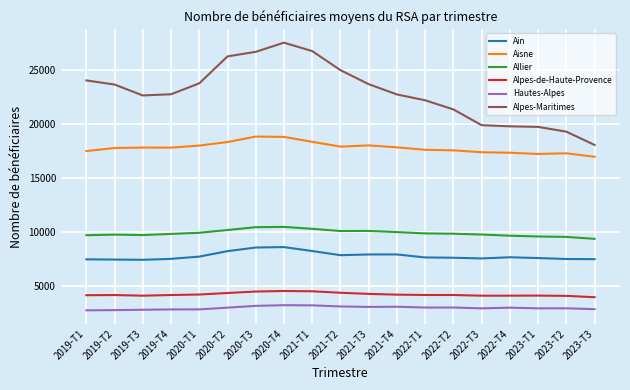

Which series changed the most between 2019-T3 and 2020-T4?

Alpes-Maritimes